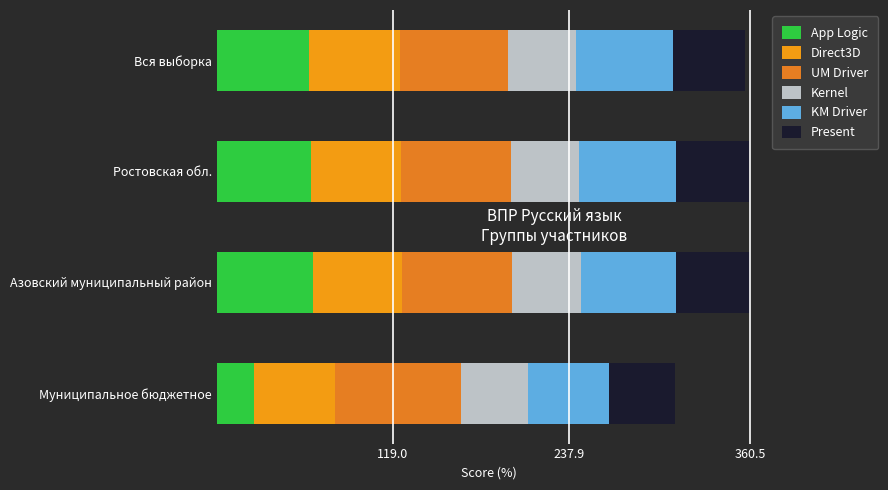

What are all the series names shown in the legend?

App Logic, Direct3D, UM Driver, Kernel, KM Driver, Present